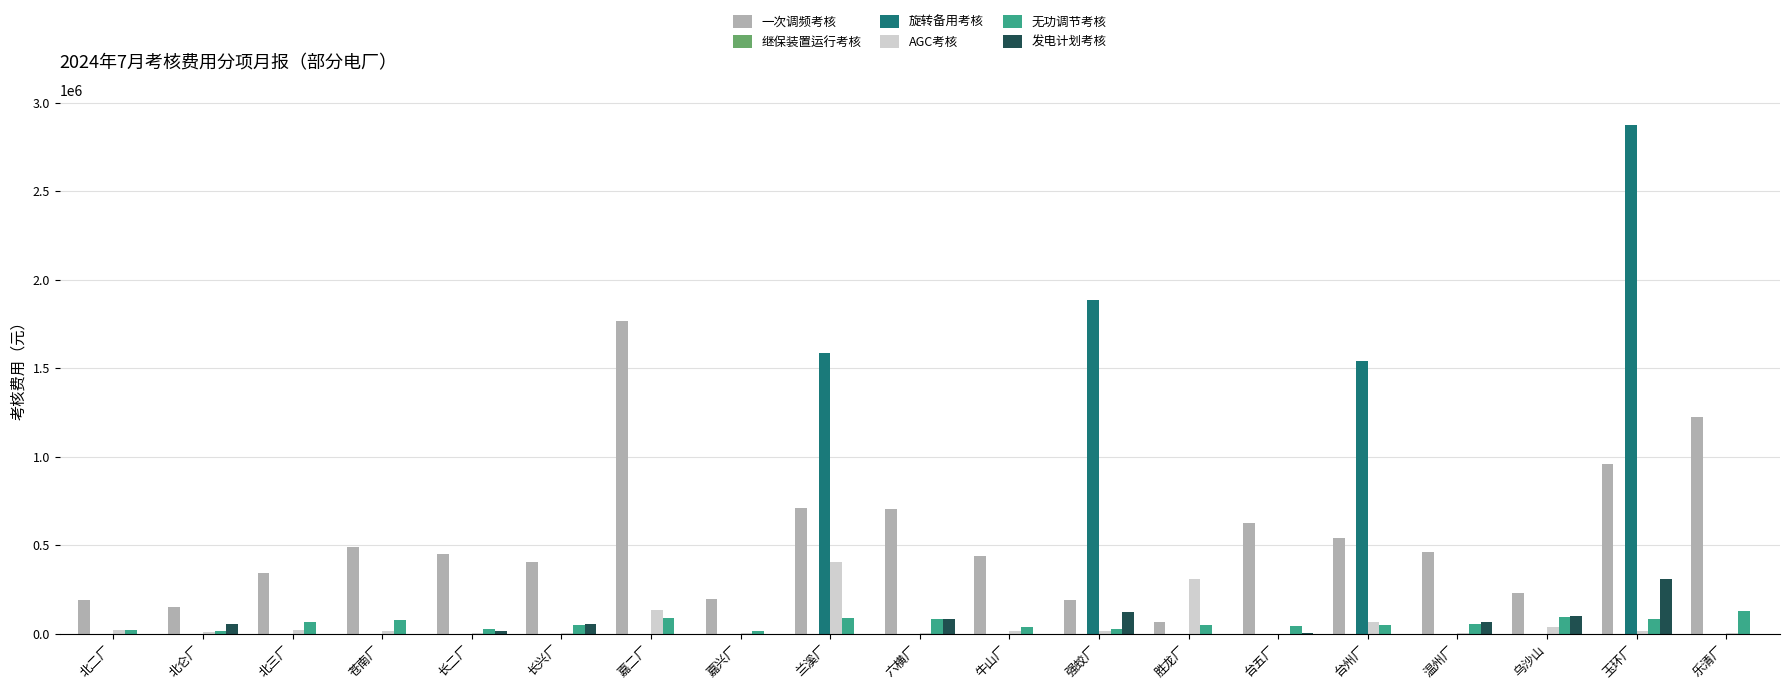

True or false: 旋转备用考核 has a value of 0.0 at 嘉兴厂.

True